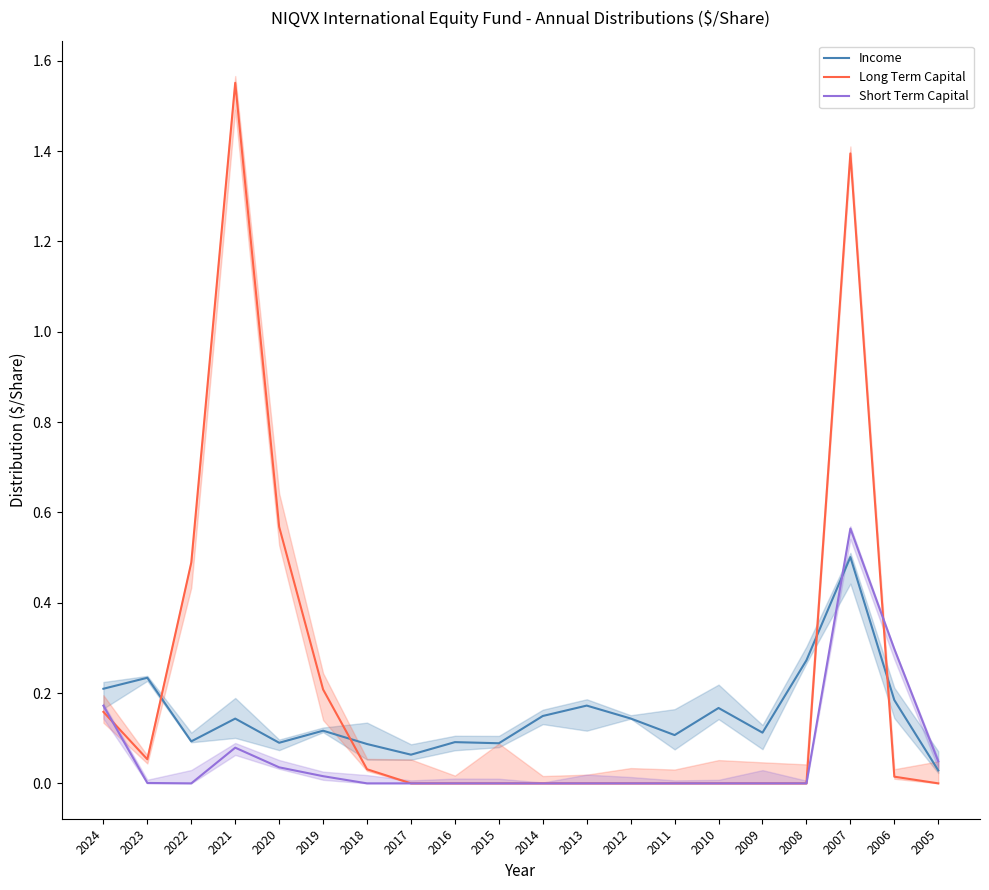

Reading left to right, transcribe all the data shown in this chart.

Income: 0.2	0.2	0.1	0.1	0.1	0.1	0.1	0.1	0.1	0.1	0.1	0.2	0.1	0.1	0.2	0.1	0.3	0.5	0.2	0.0
Long Term Capital: 0.2	0.1	0.5	1.6	0.6	0.2	0.0	0.0	0.0	0.0	0.0	0.0	0.0	0.0	0.0	0.0	0.0	1.4	0.0	0.0
Short Term Capital: 0.2	0.0	0.0	0.1	0.0	0.0	0.0	0.0	0.0	0.0	0.0	0.0	0.0	0.0	0.0	0.0	0.0	0.6	0.3	0.0